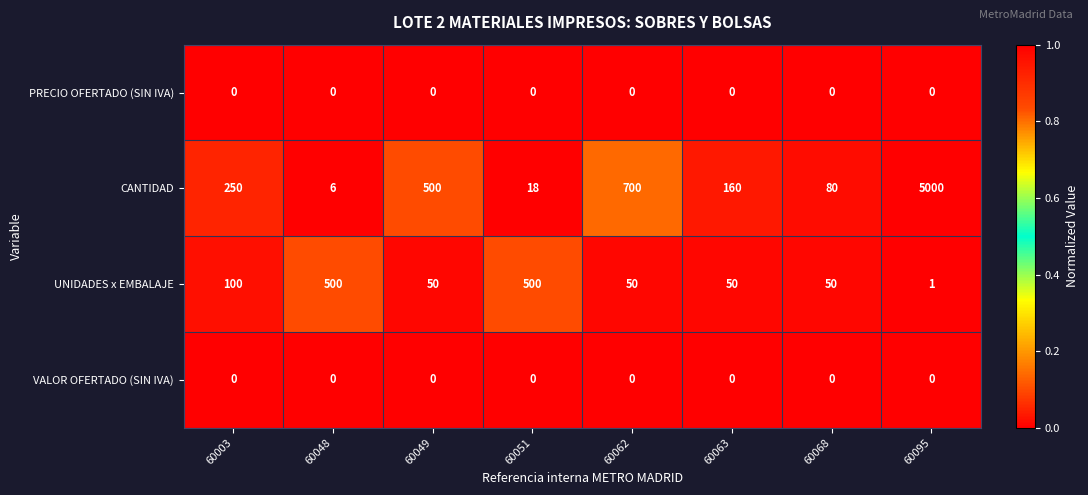

What is the maximum value for UNIDADES x EMBALAJE?

500